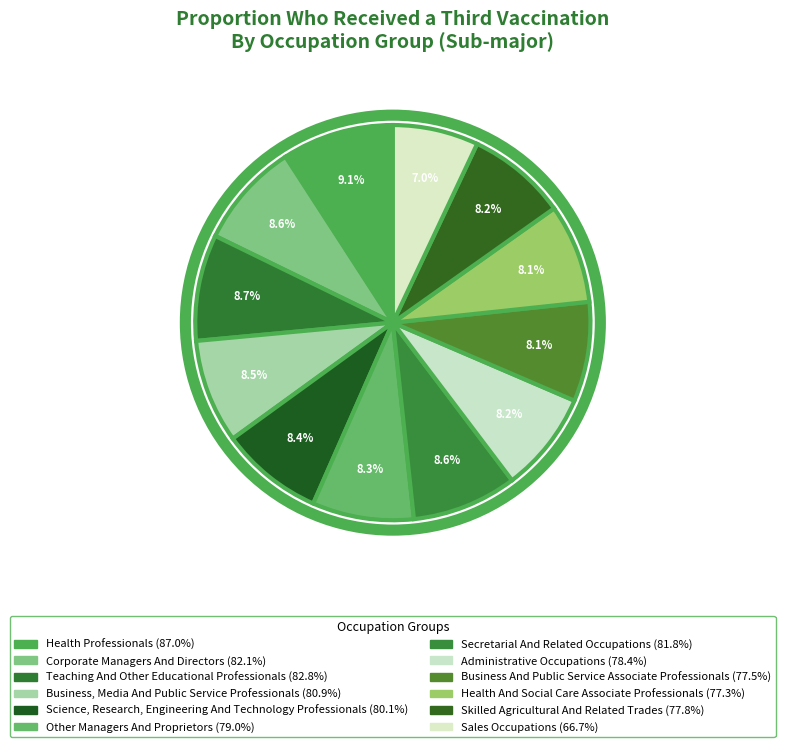

How many slices are in this pie chart?

12